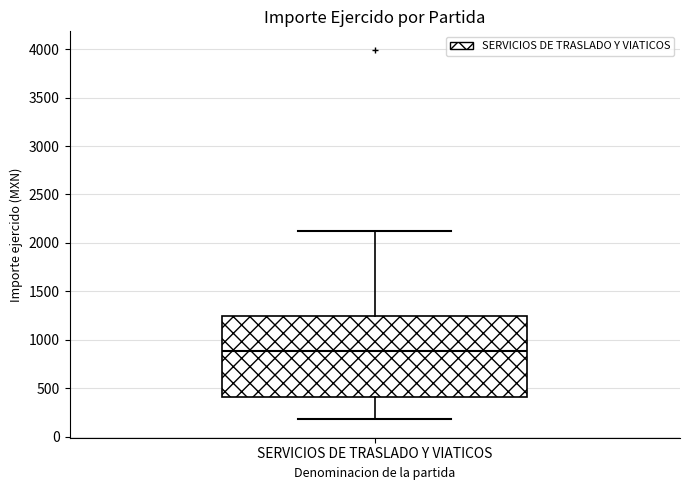

Transcribe this box plot: give where the median line is, the range the box spans, and where the two whiskers end, as read against the y-axis. The values are not printed on the chart, so give them approximately, as read against the axis.

median 900, box 400 to 1250, whiskers 200 to 2100